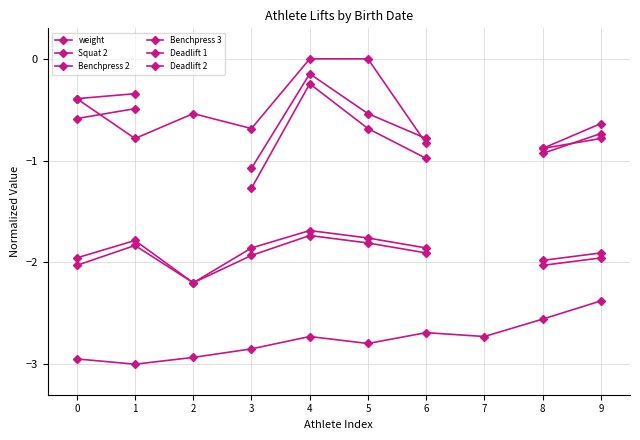

At how many categories does at least one series exceed -2?

9